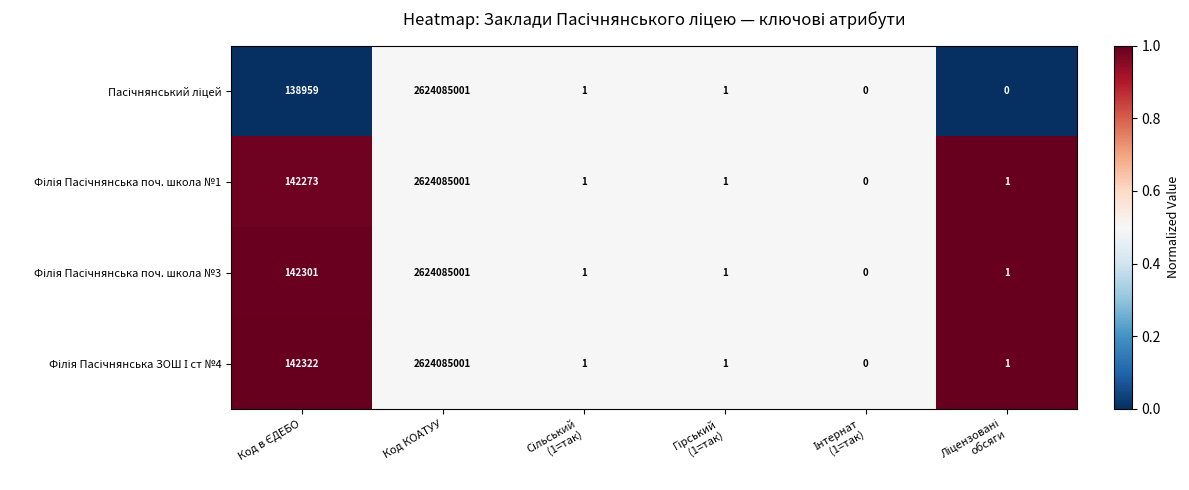

What is the greatest value displayed?

2624085001